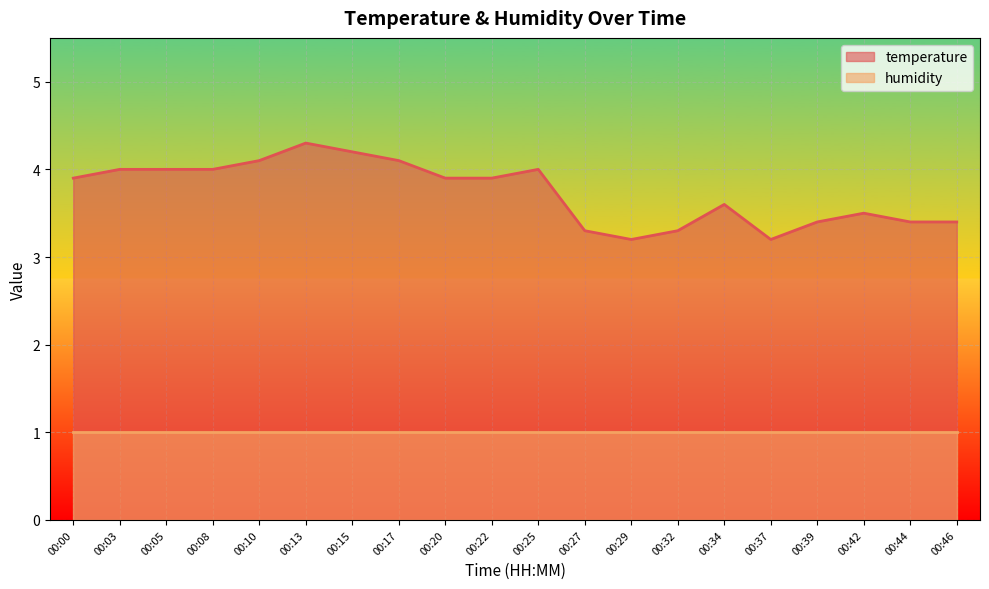

What is the maximum value shown in the chart?

4.3